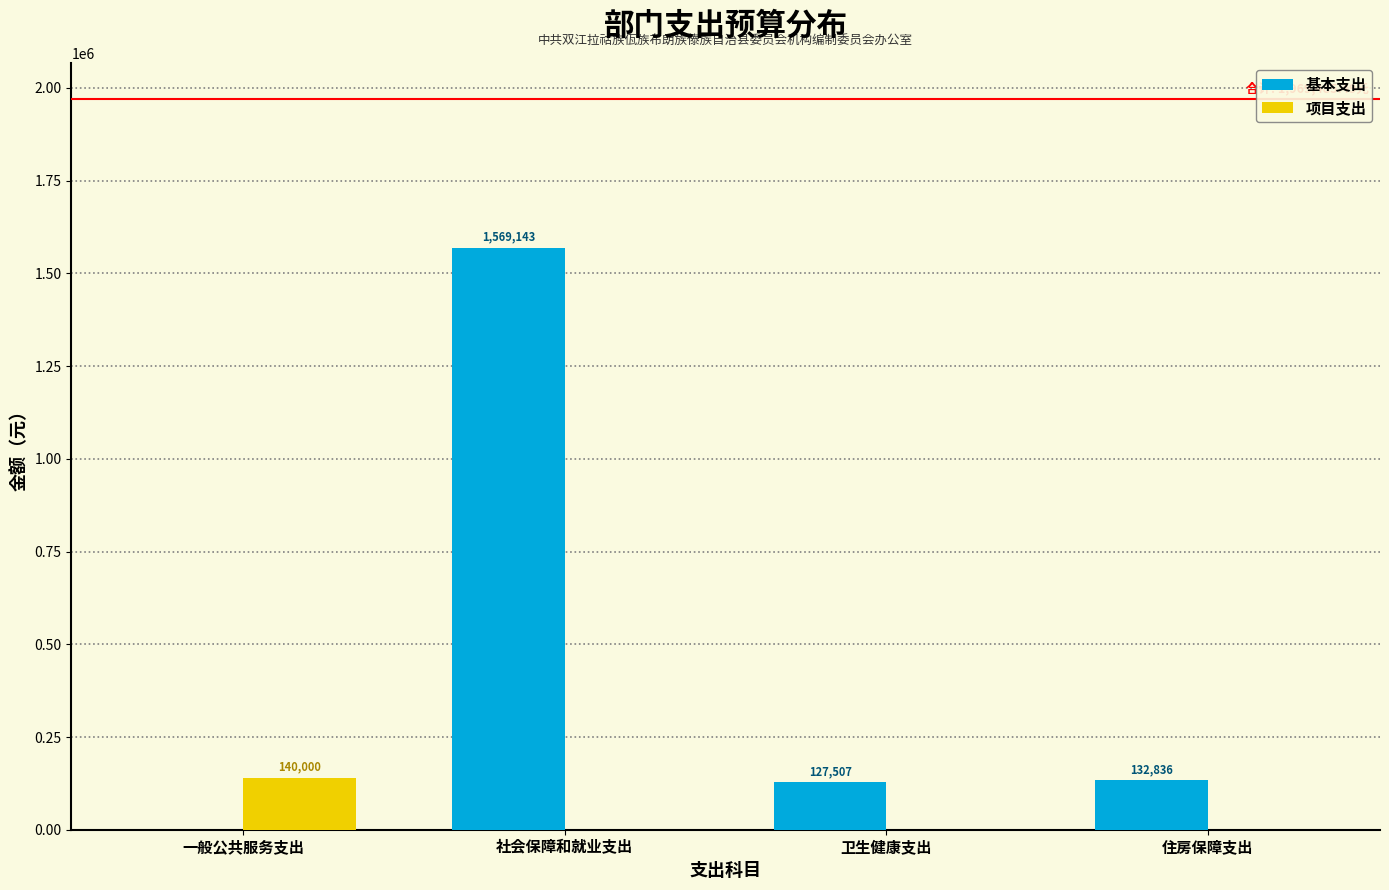

What is the sum of all 项目支出 values?

140000.0